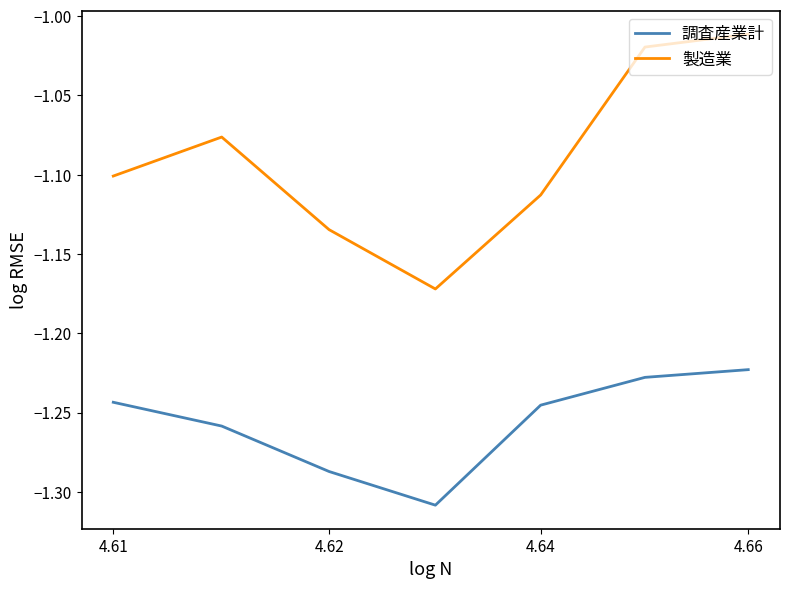

True or false: 製造業 and 調査産業計 intersect in this chart.

False